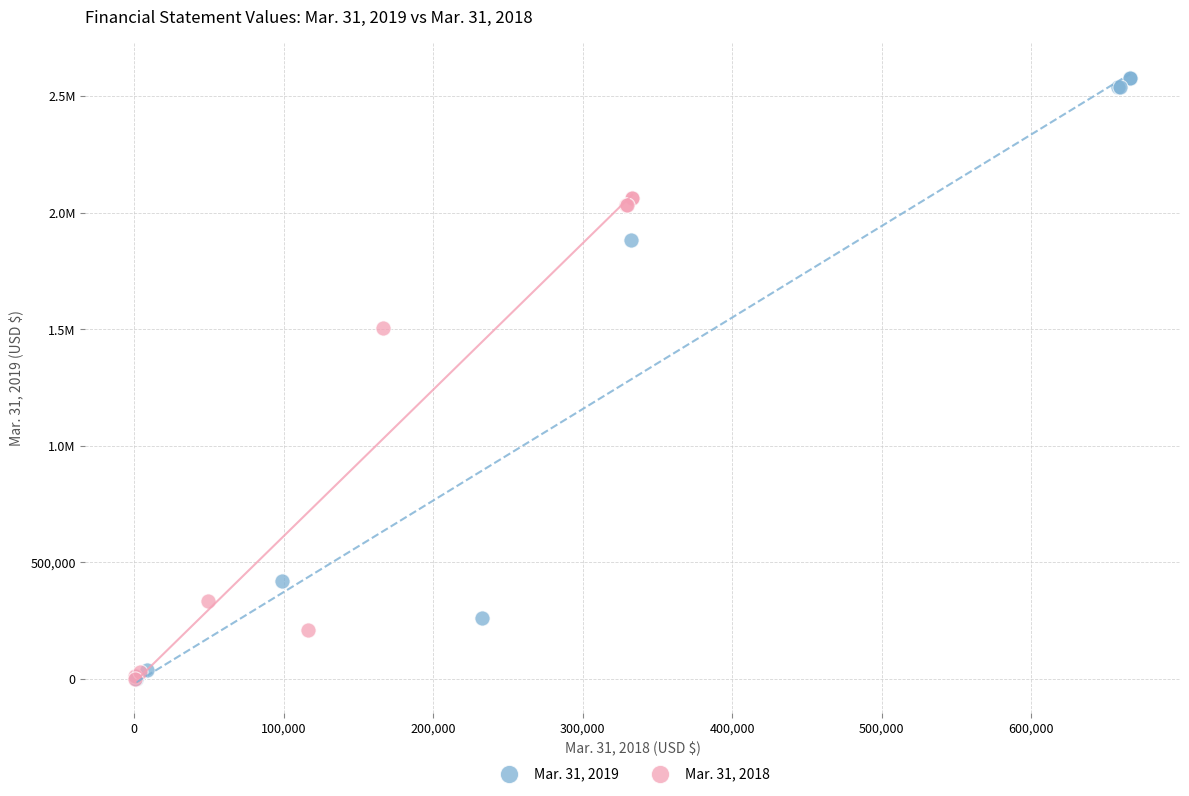

What are all the series names shown in the legend?

Mar. 31, 2019, Mar. 31, 2018